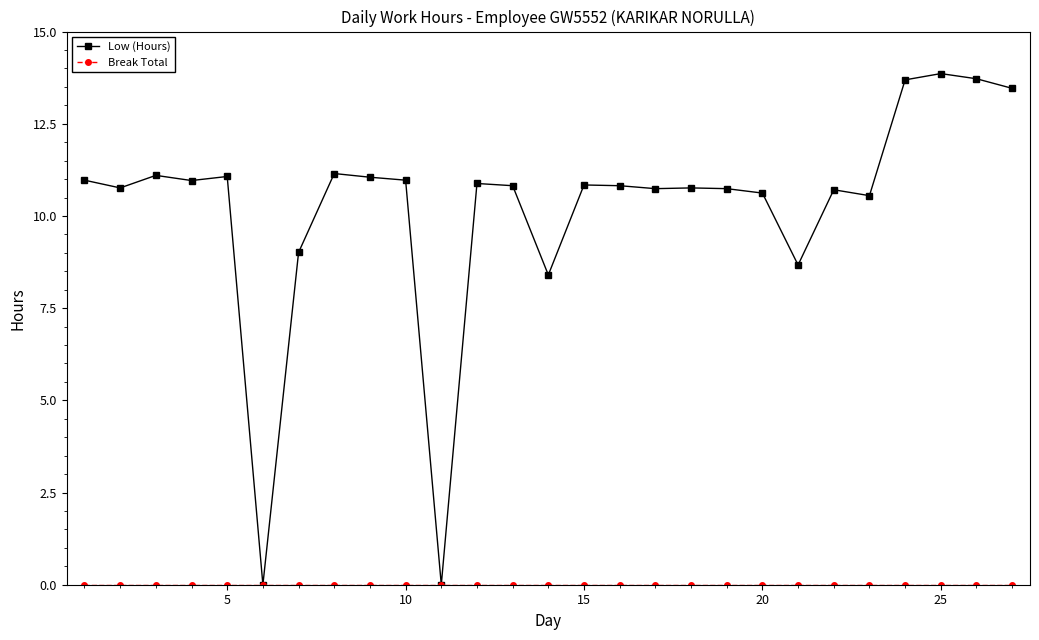

In Low (Hours), how many points are higher than both neighbors (excluding endpoints)?

8